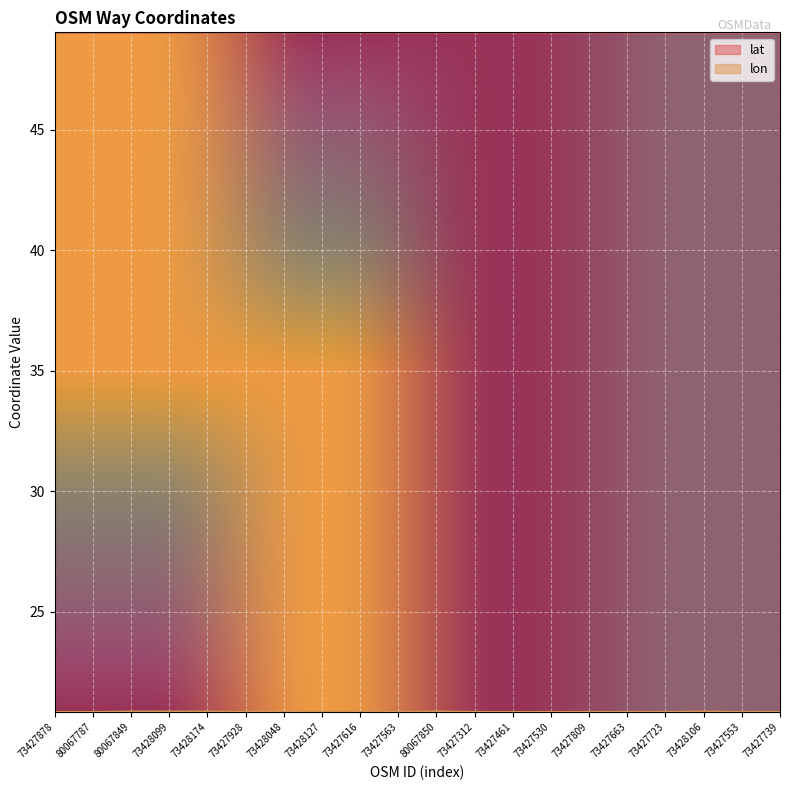

How many categories are shown in the chart?

20